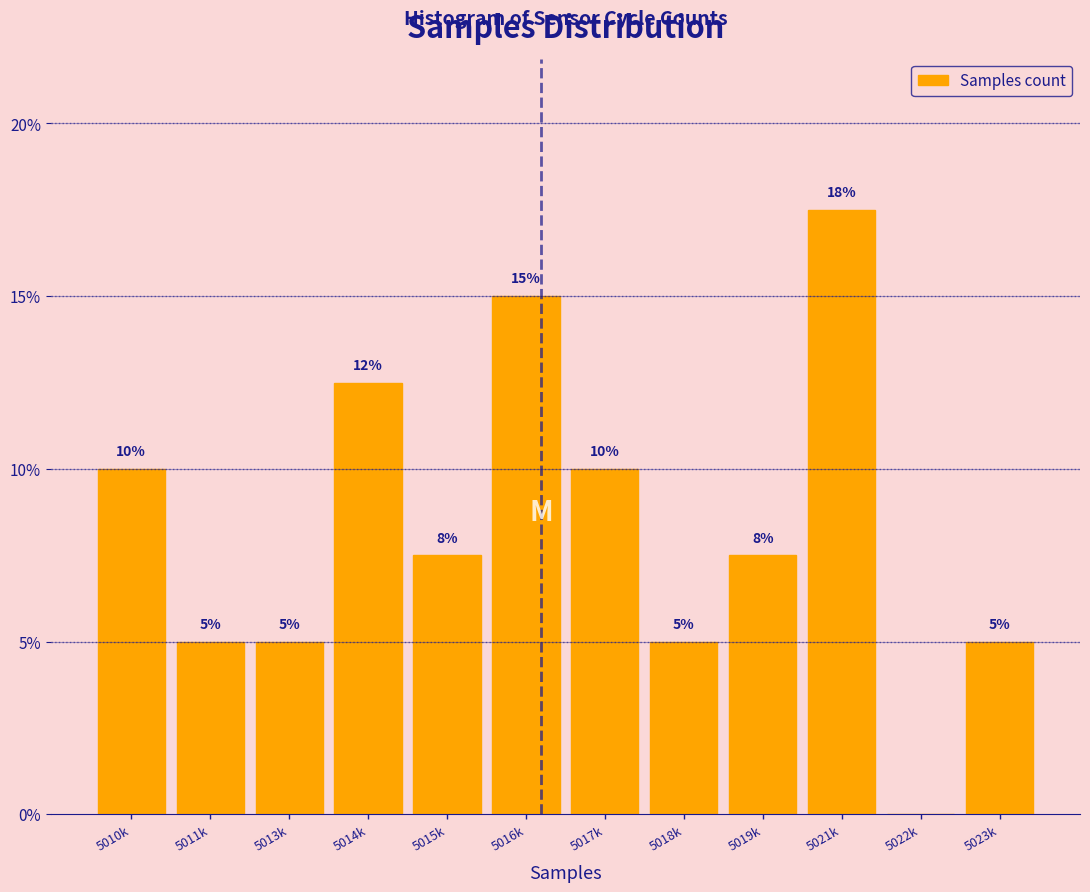

The value at 5023k is 5.0. True or false?

True